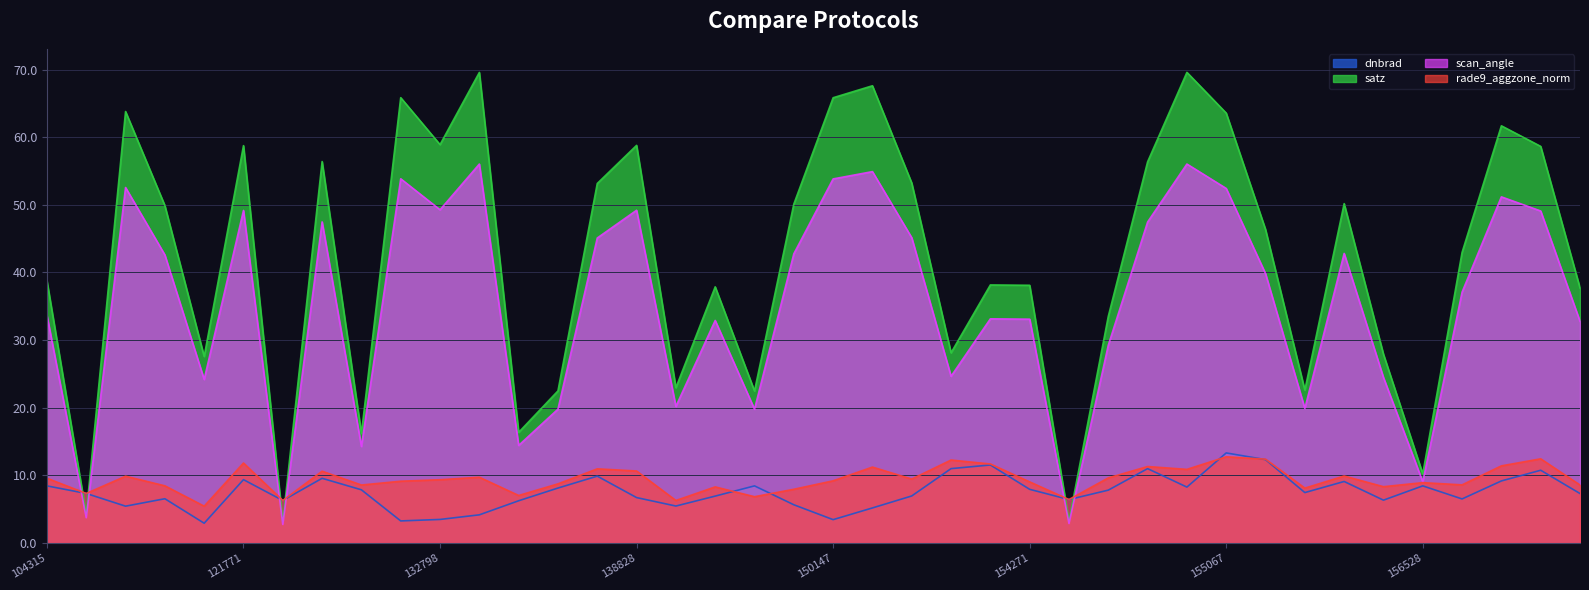

How many distinct data groups are displayed?

4